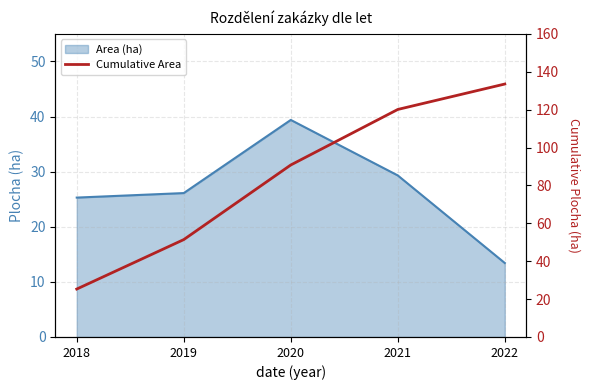

List the labels in order of value, smallest first.

2018, 2019, 2020, 2021, 2022